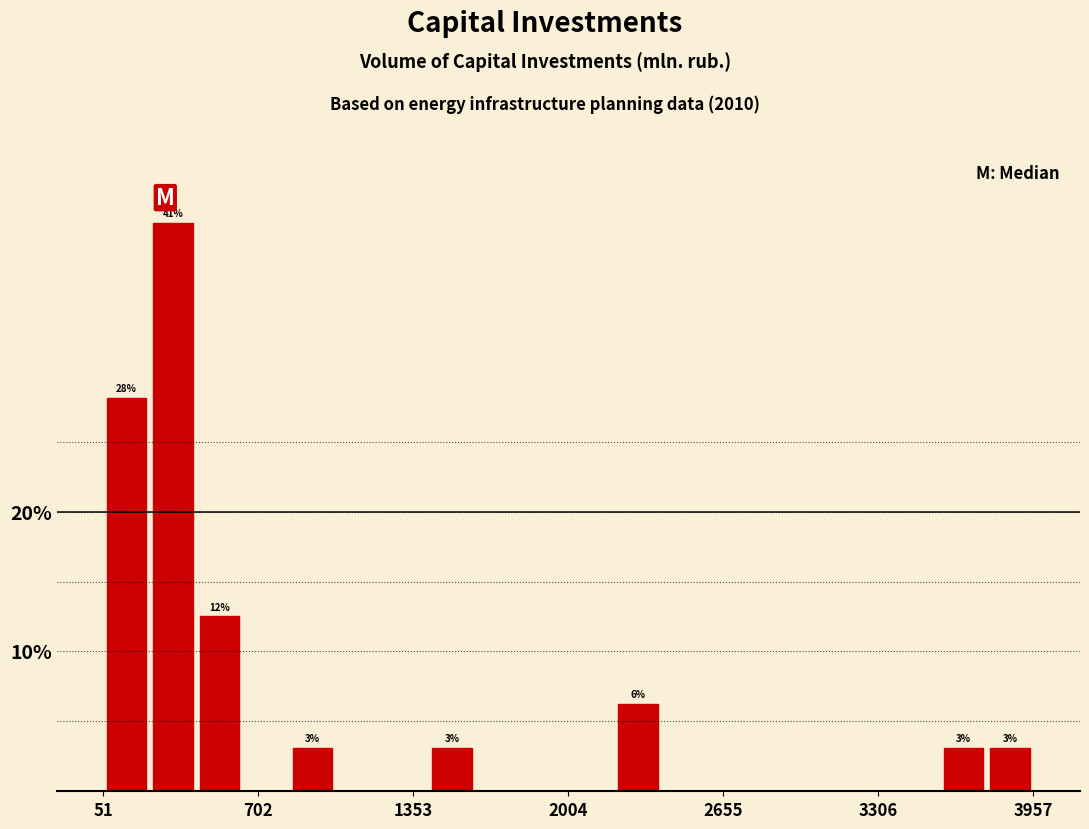

Around what value on the x-axis is the tallest bar? Give the approximate position of its centre, as read against the axis.

300